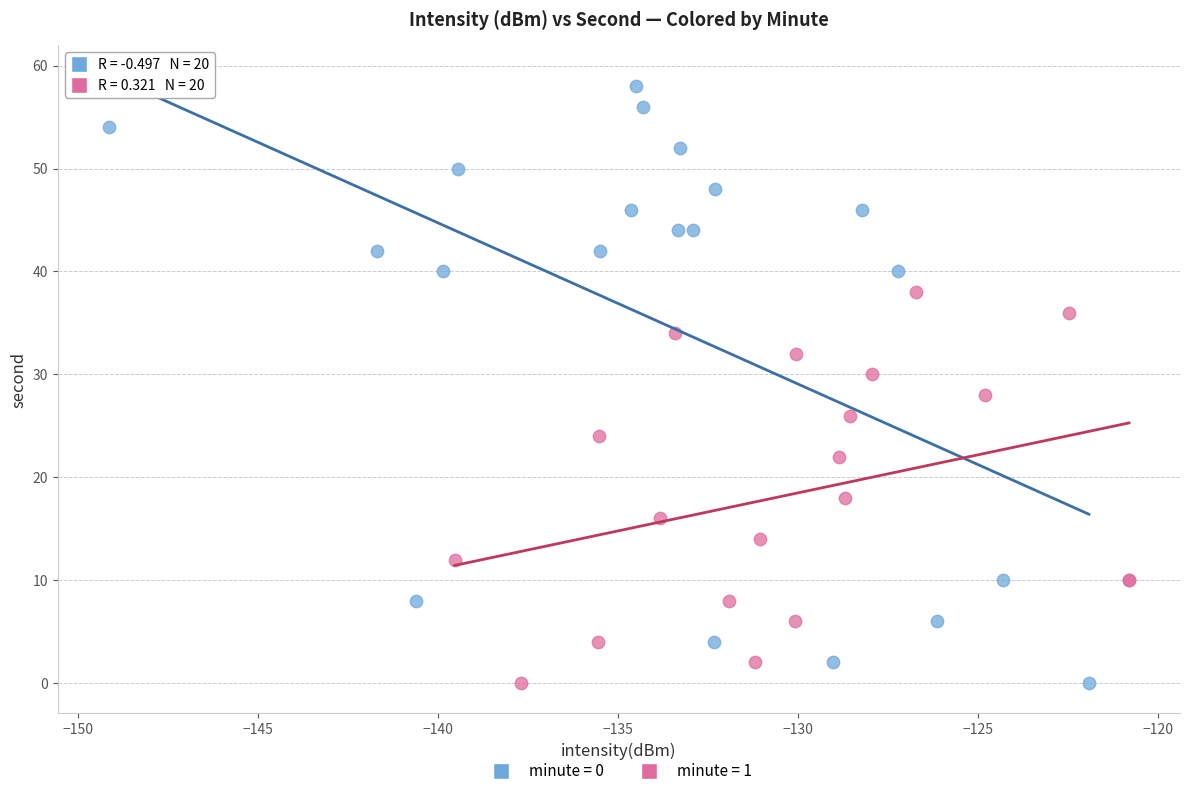

Which series reaches the maximum Y coordinate?

minute = 0